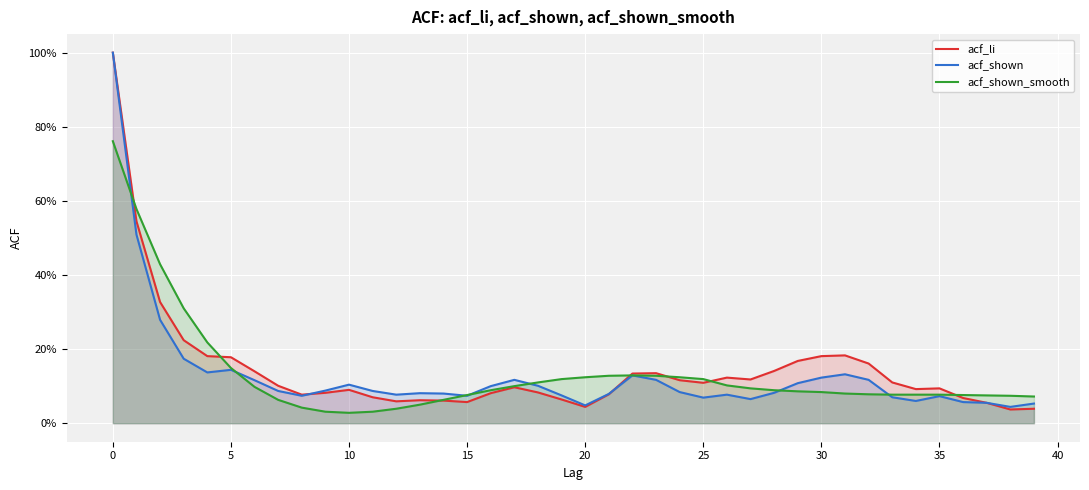

What are all the series names shown in the legend?

acf_li, acf_shown, acf_shown_smooth